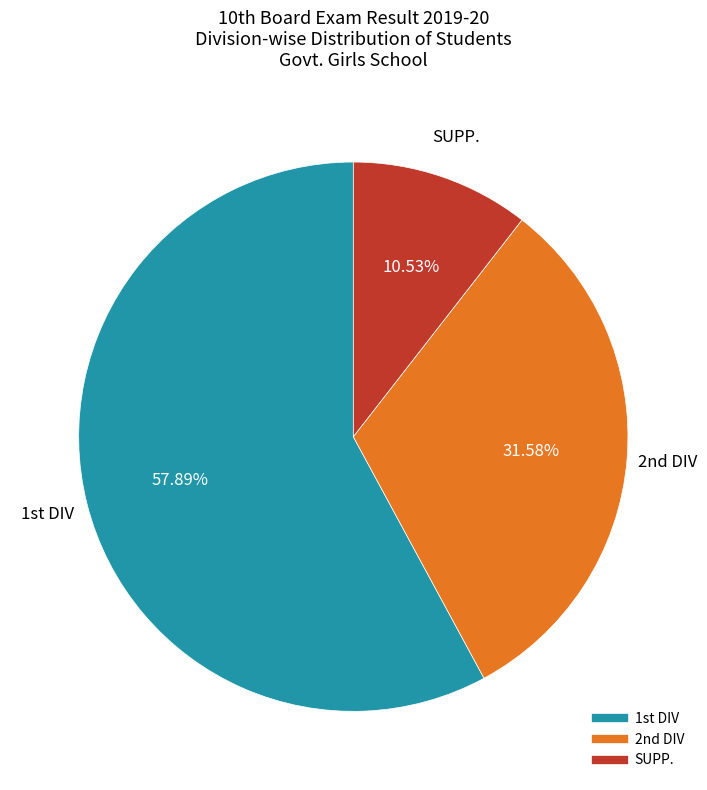

Is there any slice that represents more than half of the pie?

Yes